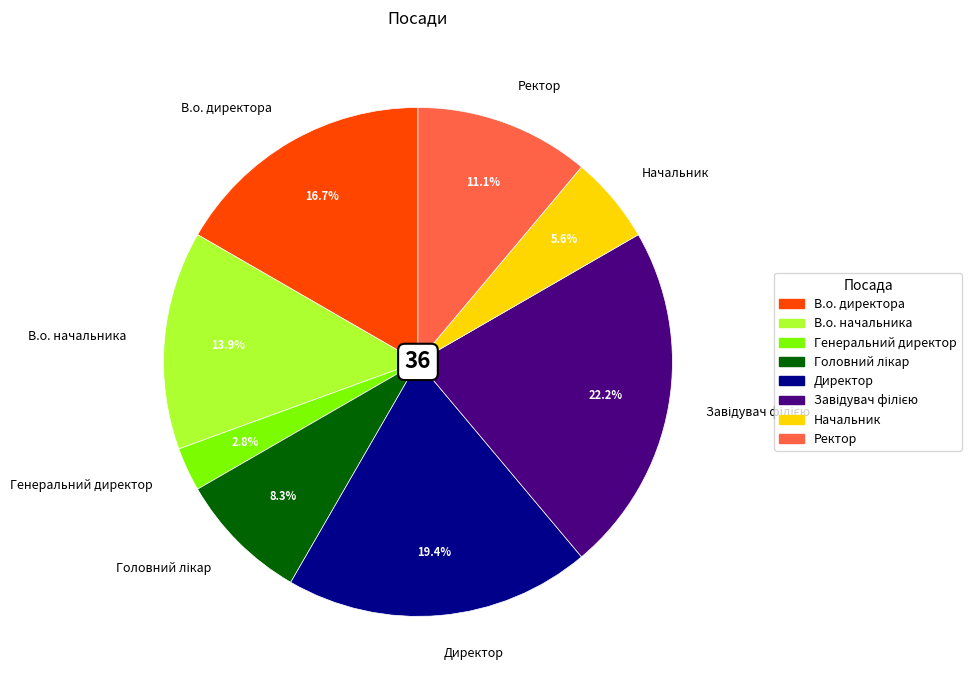

To the nearest percent, what is the average slice percentage?

12%